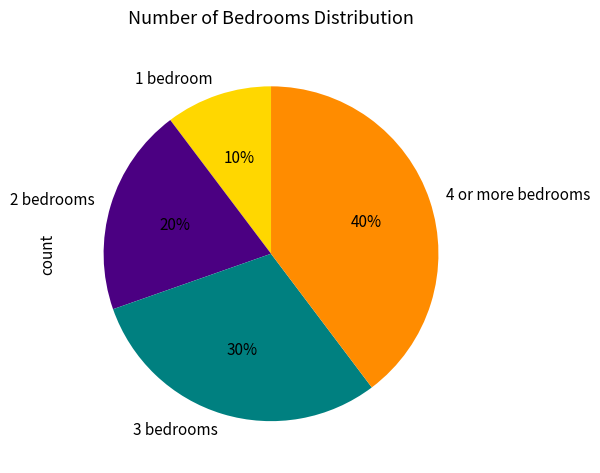

Do 2 bedrooms and 1 bedroom together represent more than half of the pie?

No